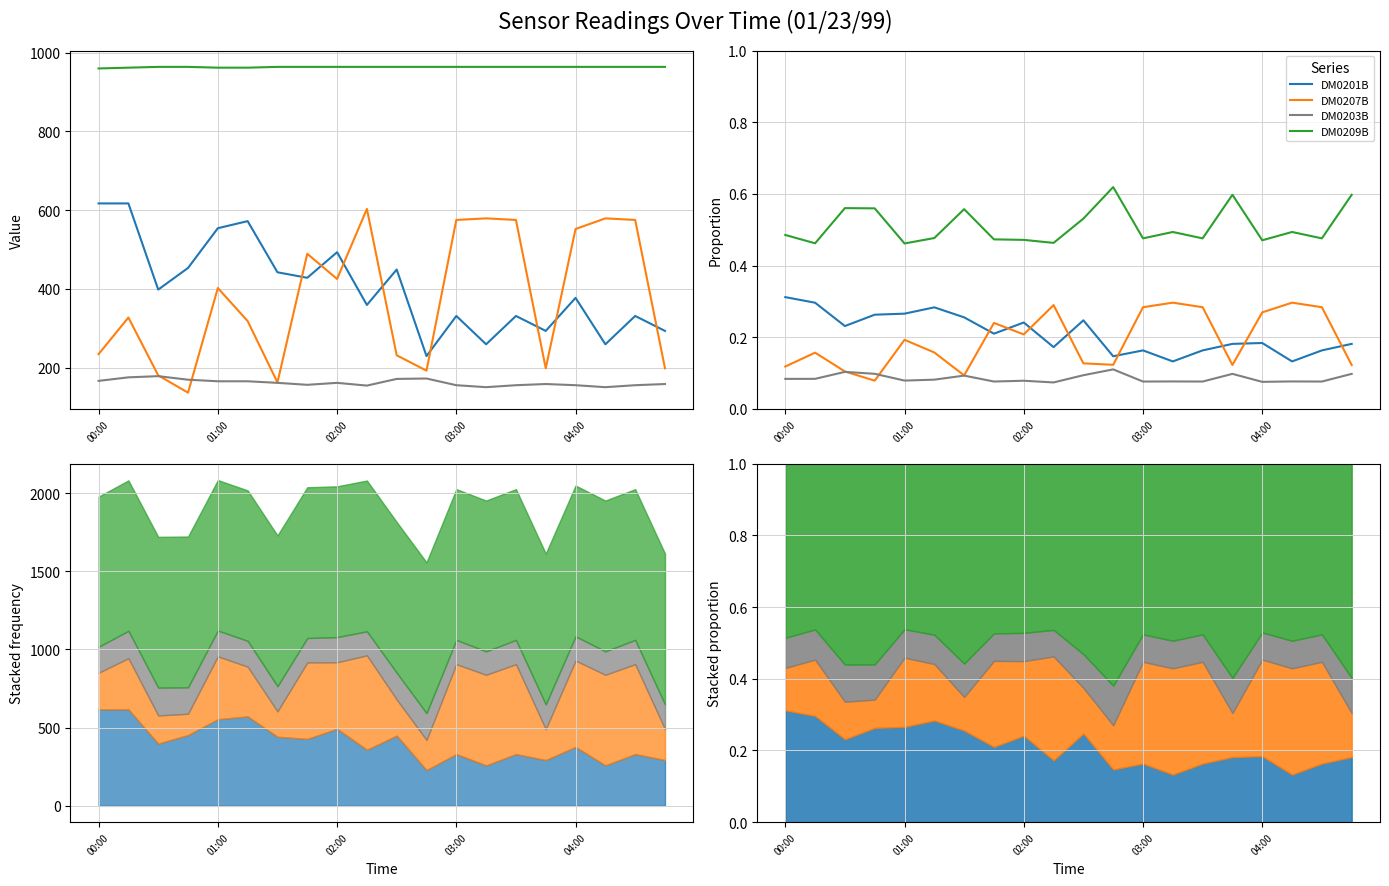

Is the value of DM0201B at 02:00 greater than the value of DM0207B at 9?

No